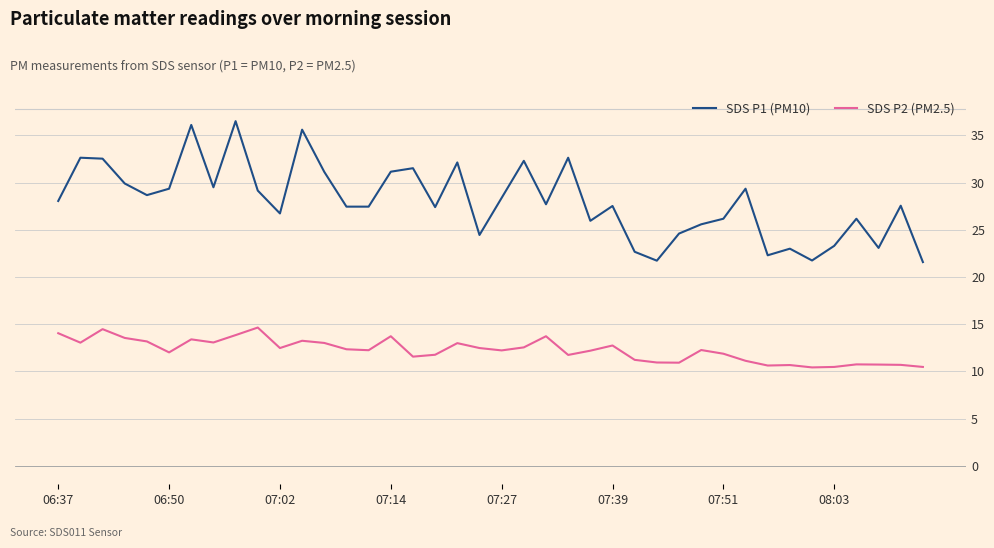

True or false: SDS P2 (PM2.5) has more than 0 interior local peaks.

True